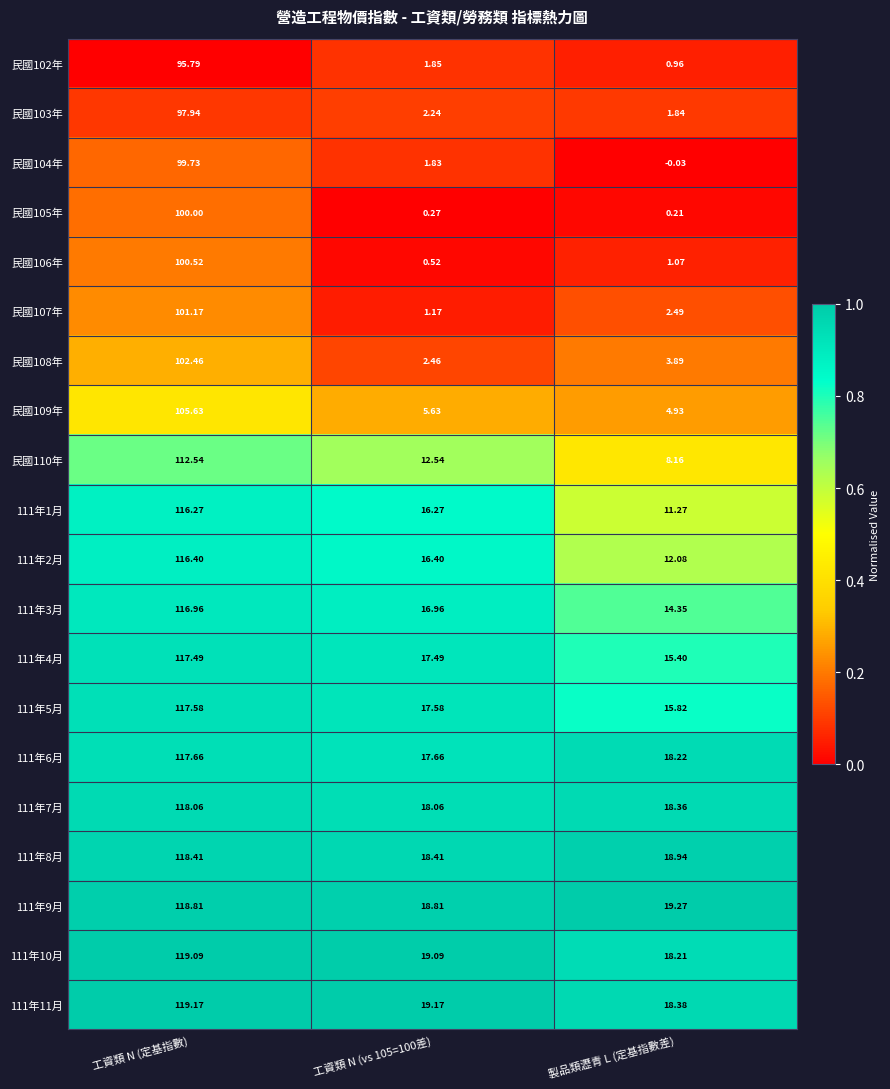

How many distinct data groups are displayed?

20